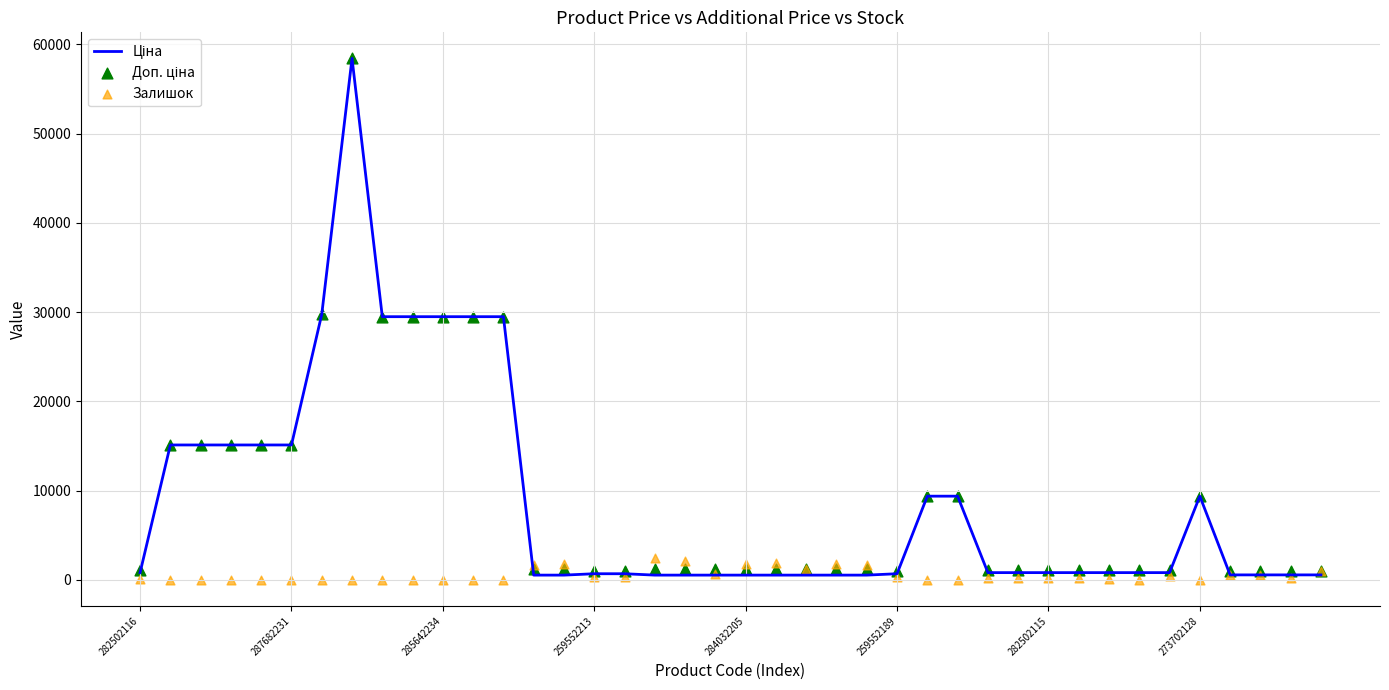

Is the value of Доп. ціна at 33 greater than the value of Залишок at 33?

Yes